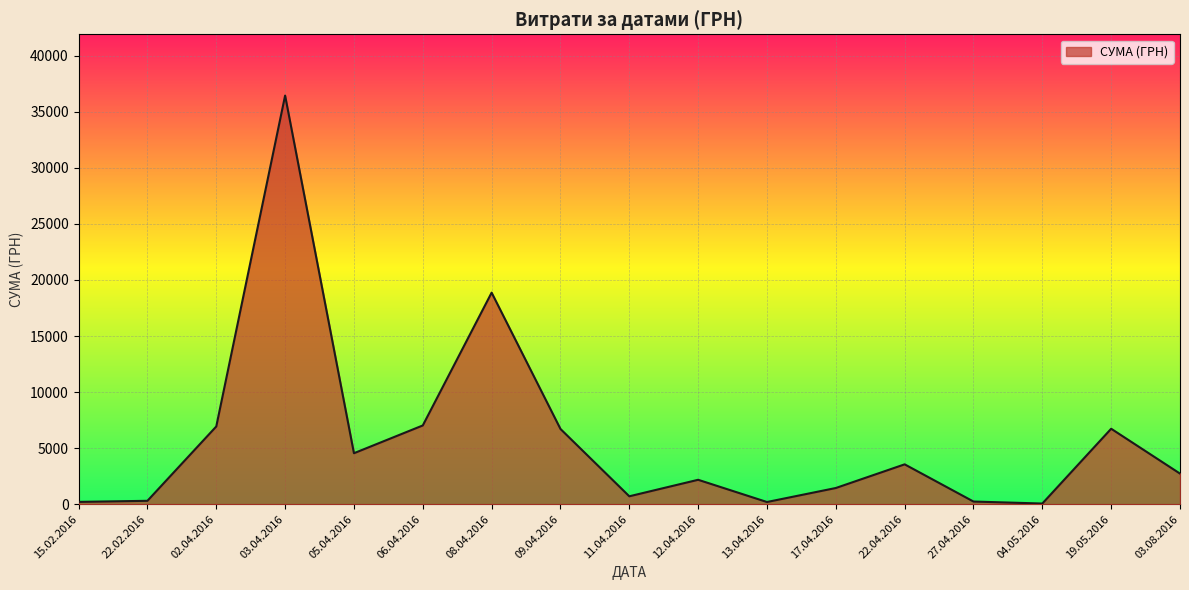

What is the difference between the values at 09.04.2016 and 27.04.2016?

6477.2